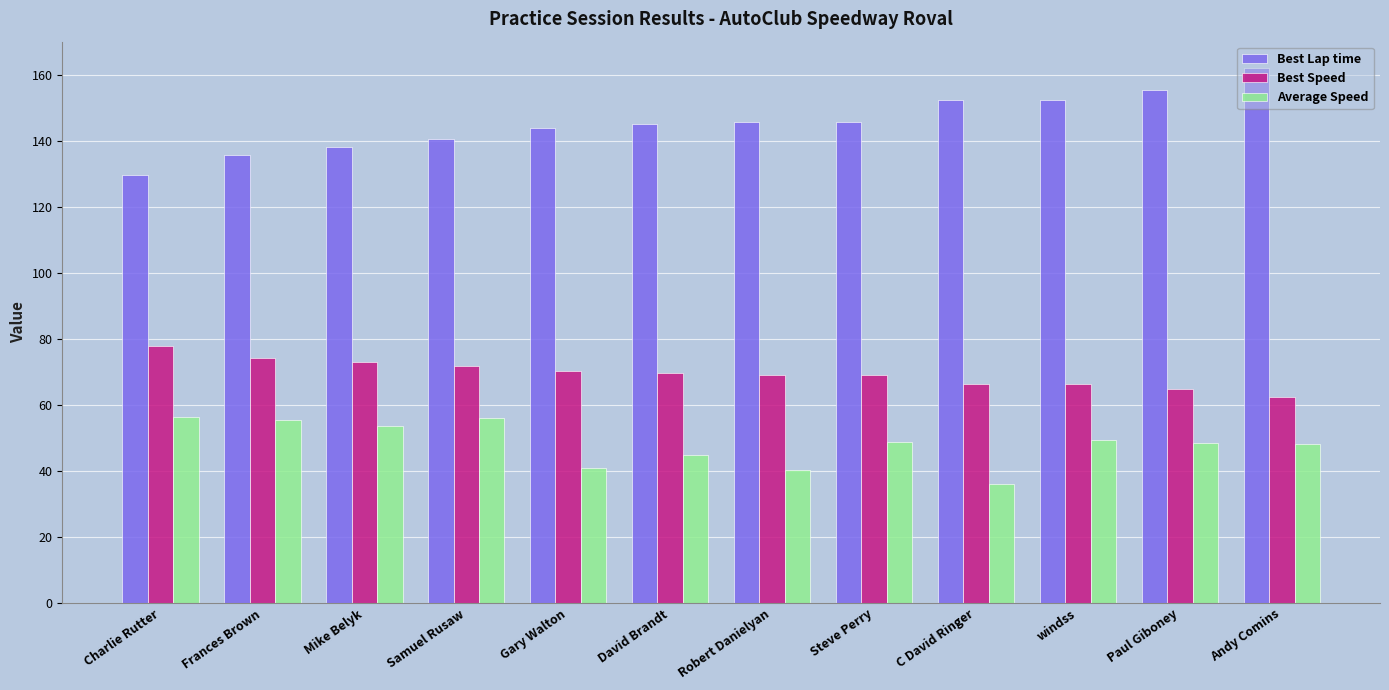

What is the value of the Best Speed bar at the 6th from the left?

69.5